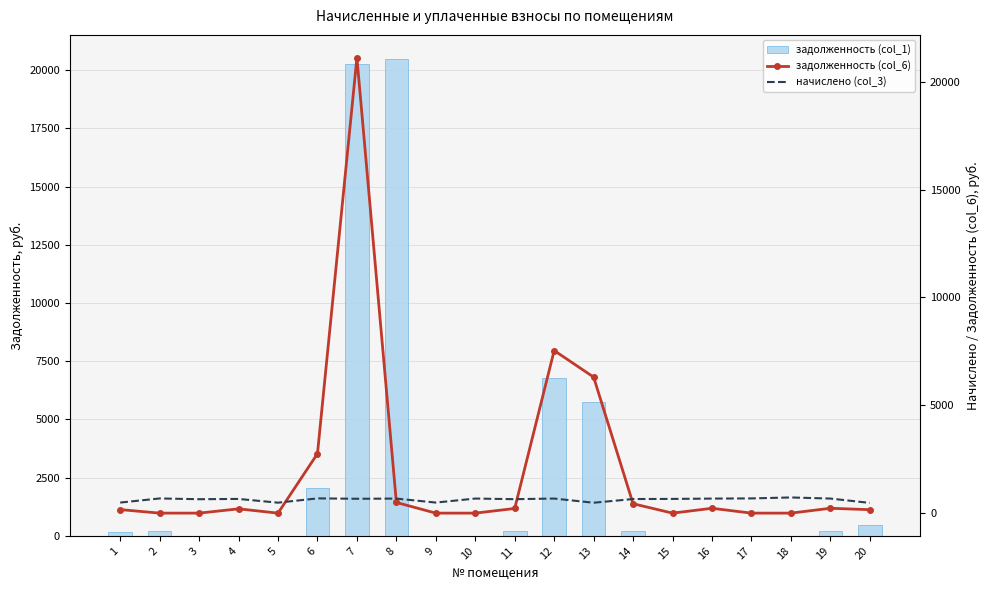

Reading right to left, transcribe all the data shown in this chart.

задолженность (col_1): 473.8	224.9	0.0	0.0	0.0	0.0	217.7	5761.6	6786.6	215.7	0.0	0.0	20494.5	20252.8	2050.1	0.0	0.0	0.0	227.5	162.4
задолженность (col_6): 159.7	225.2	0.0	0.0	224.7	0.0	435.1	6308.1	7539.6	215.7	0.0	0.0	494.9	21120.5	2757.3	0.0	198.8	0.3	0.0	164.1
начислено (col_3): 473.8	675.8	726.6	682.1	674.2	659.1	653.5	481.8	675.8	647.1	675.8	489.7	674.2	666.2	683.7	484.9	658.3	645.5	680.5	489.7